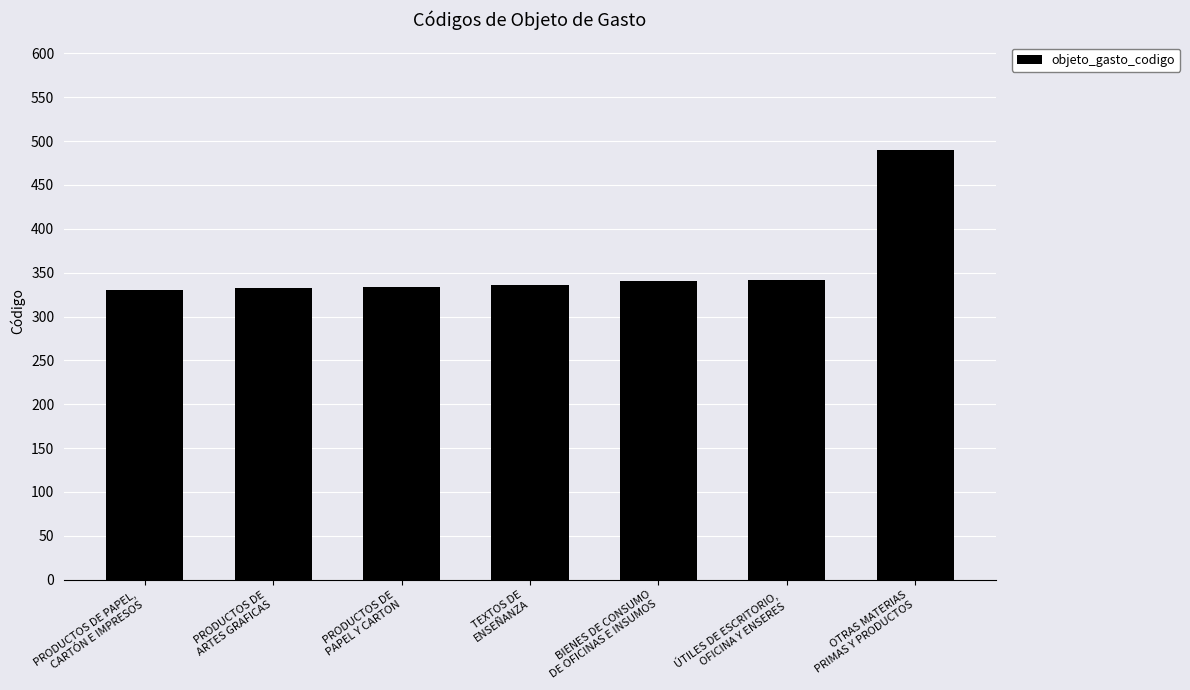

What is the maximum value shown in the chart?

490